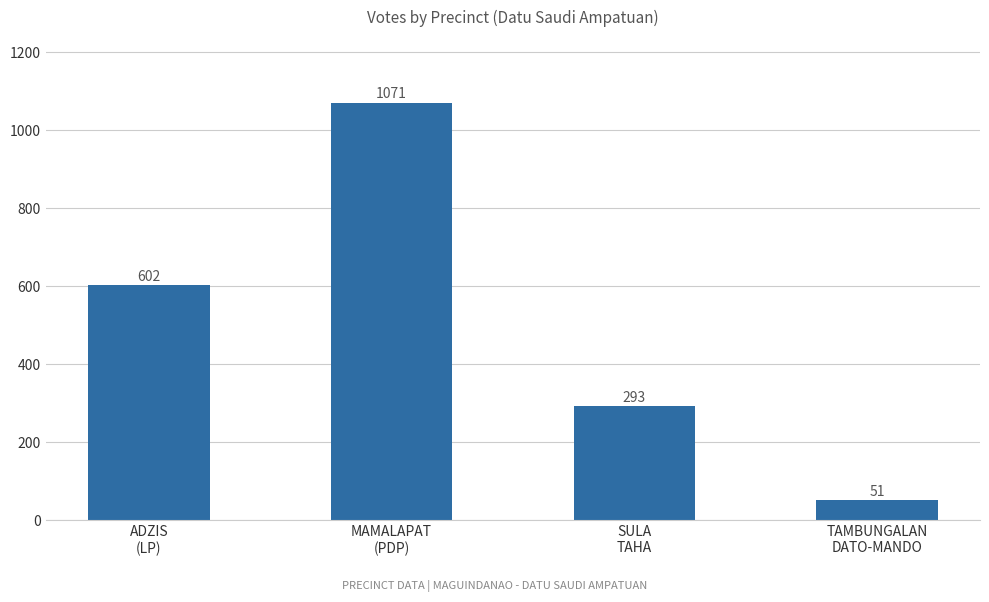

What is the difference between the values at ADZIS
(LP) and MAMALAPAT
(PDP)?

469